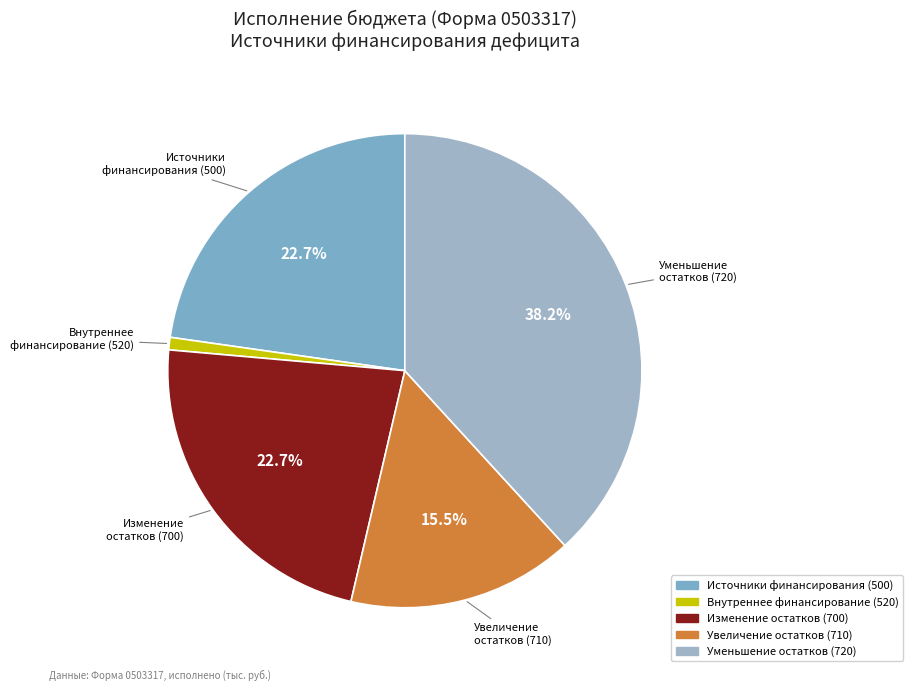

Is there a majority slice in this chart?

No